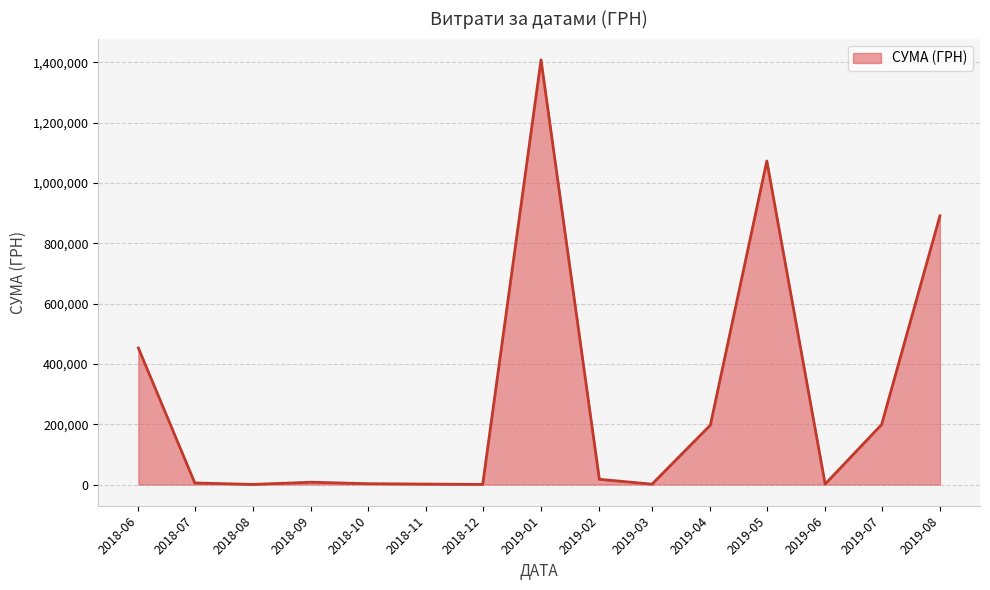

Is it true that the value at 2018-06 is 757589.7?

False